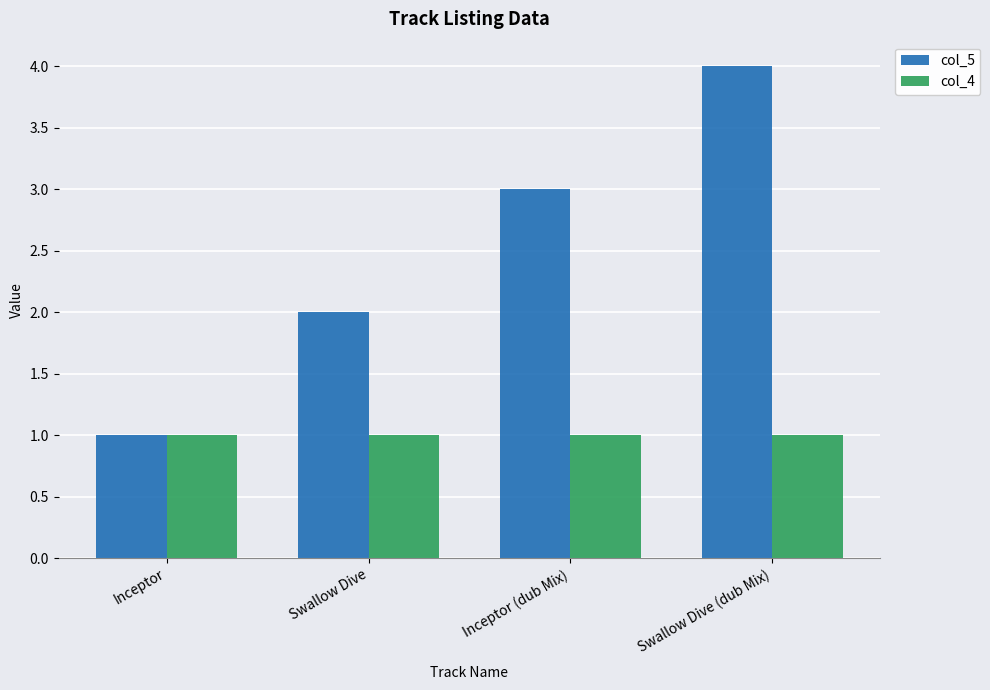

Which series has the largest range (max minus min)?

col_5